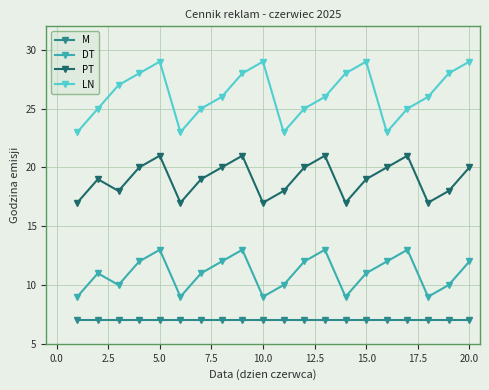

What is the value of the LN point at the 17th from the left?

25